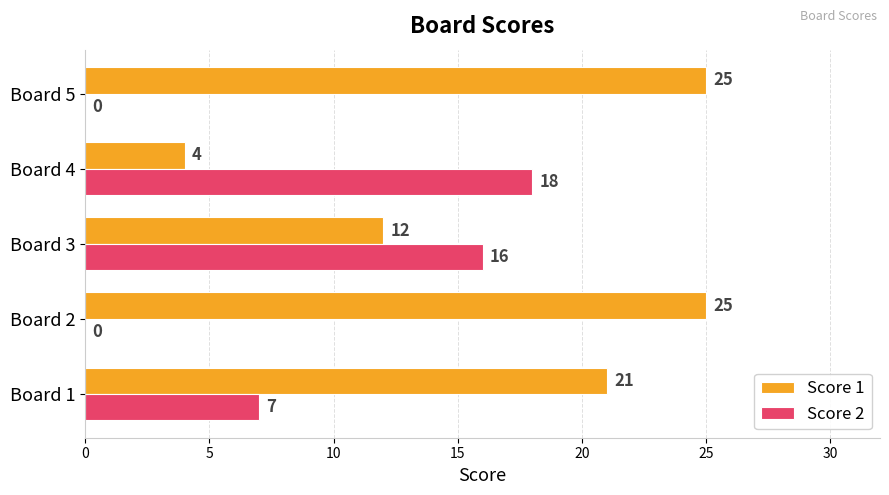

Which series has the largest total across all categories?

Score 1